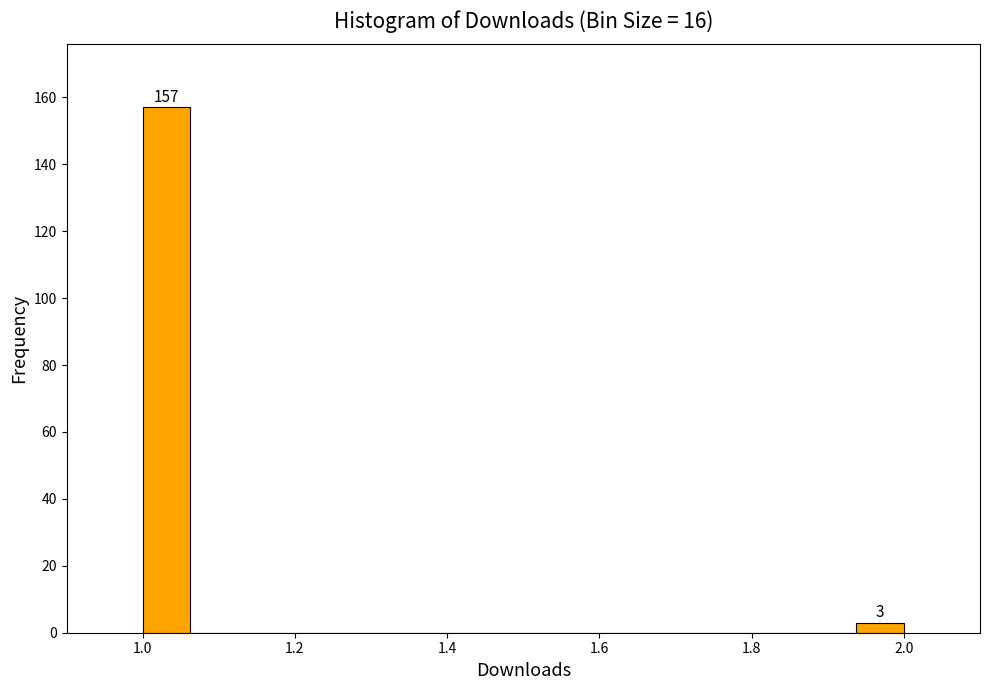

Read against the x-axis, roughly where is the centre of the tallest bar?

1.04